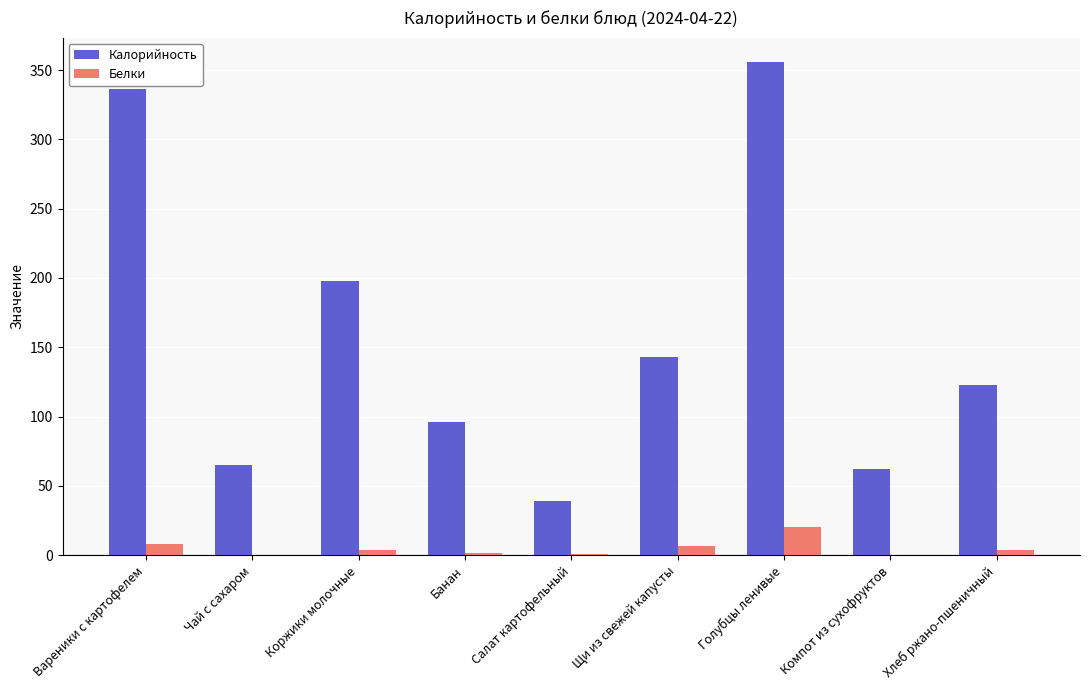

How many distinct data groups are displayed?

2